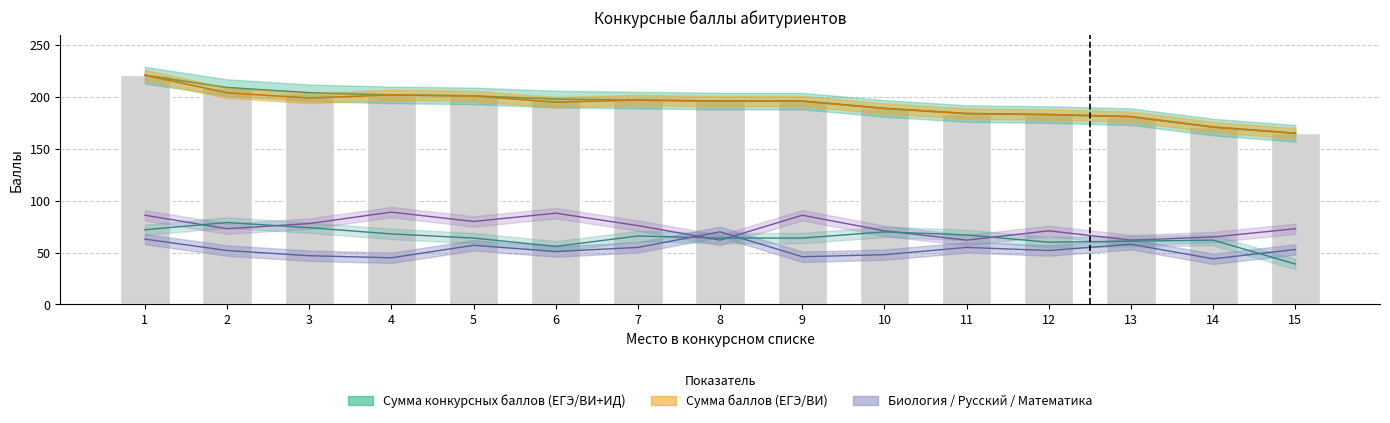

At how many categories does at least one series exceed 118?

15